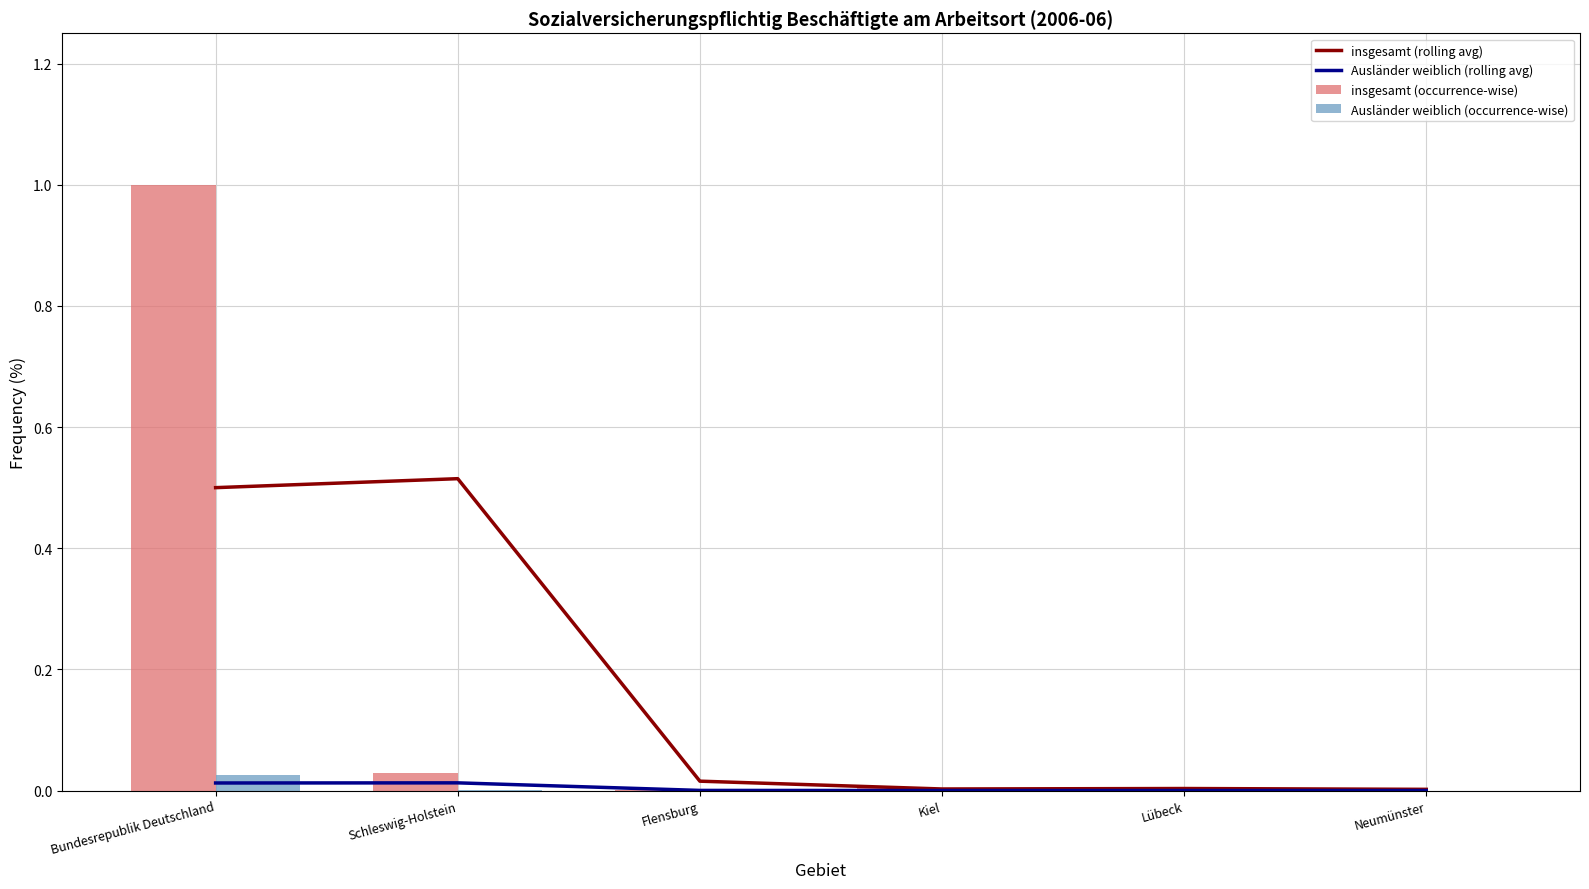

True or false: Ausländer weiblich (rolling avg) has a value of 0.0 at Lübeck.

True